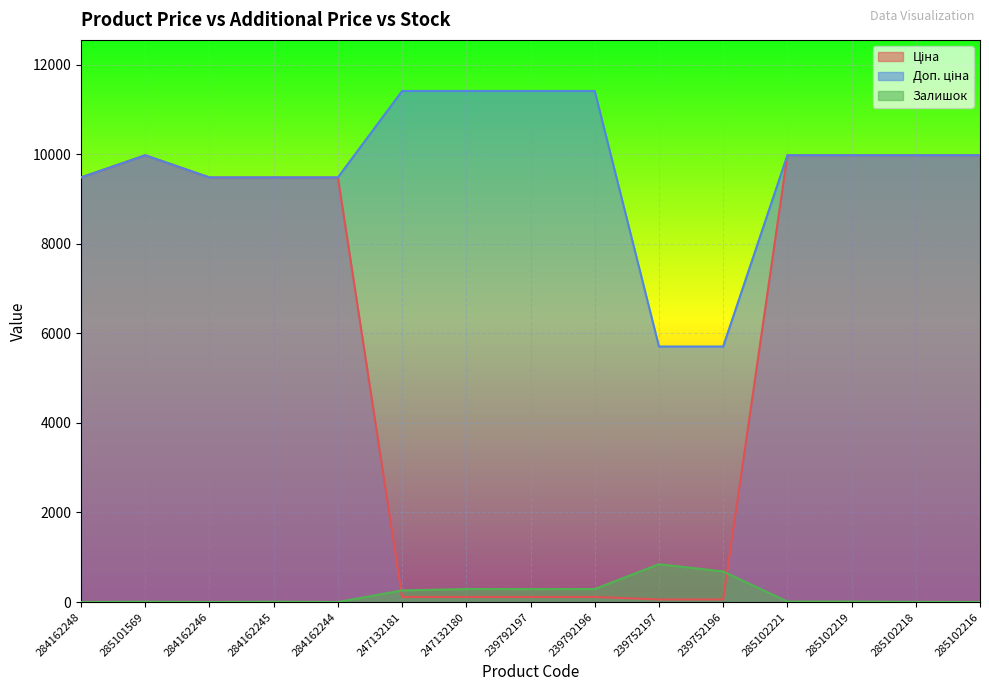

Reading right to left, transcribe all the data shown in this chart.

Ціна: 9975.0	9975.0	9975.0	9975.0	57.0	57.0	114.1	114.1	114.1	114.1	9480.1	9480.1	9480.1	9975.0	9480.1
Доп. ціна: 9975.0	9975.0	9975.0	9975.0	5705.0	5705.0	11410.0	11410.0	11410.0	11410.0	9480.1	9480.1	9480.1	9975.0	9480.1
Залишок: 0.0	3.0	11.0	11.0	683.0	845.0	290.0	289.0	290.0	260.0	0.0	8.0	0.0	7.0	0.0